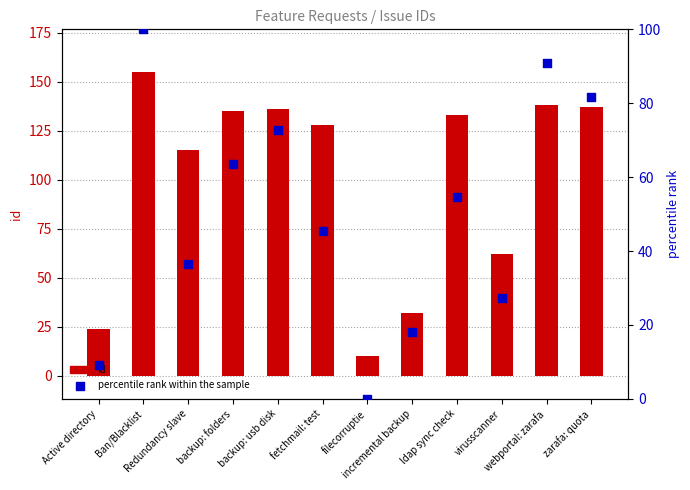

At which category is the sum across all series the highest?

Ban/Blacklist